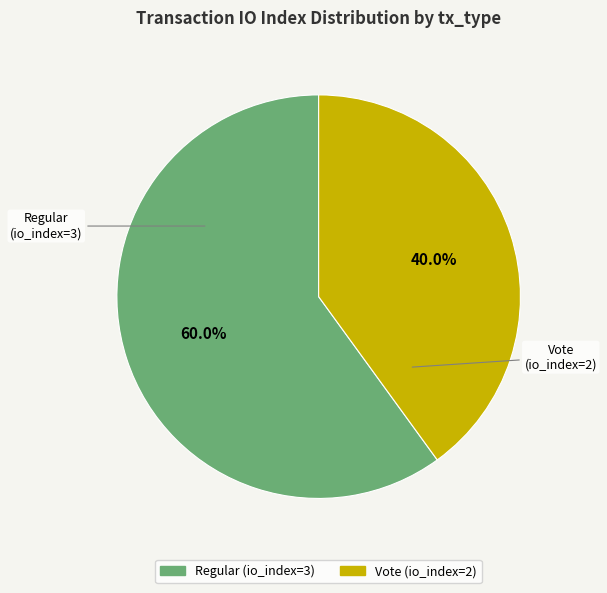

How many slices are in this pie chart?

2